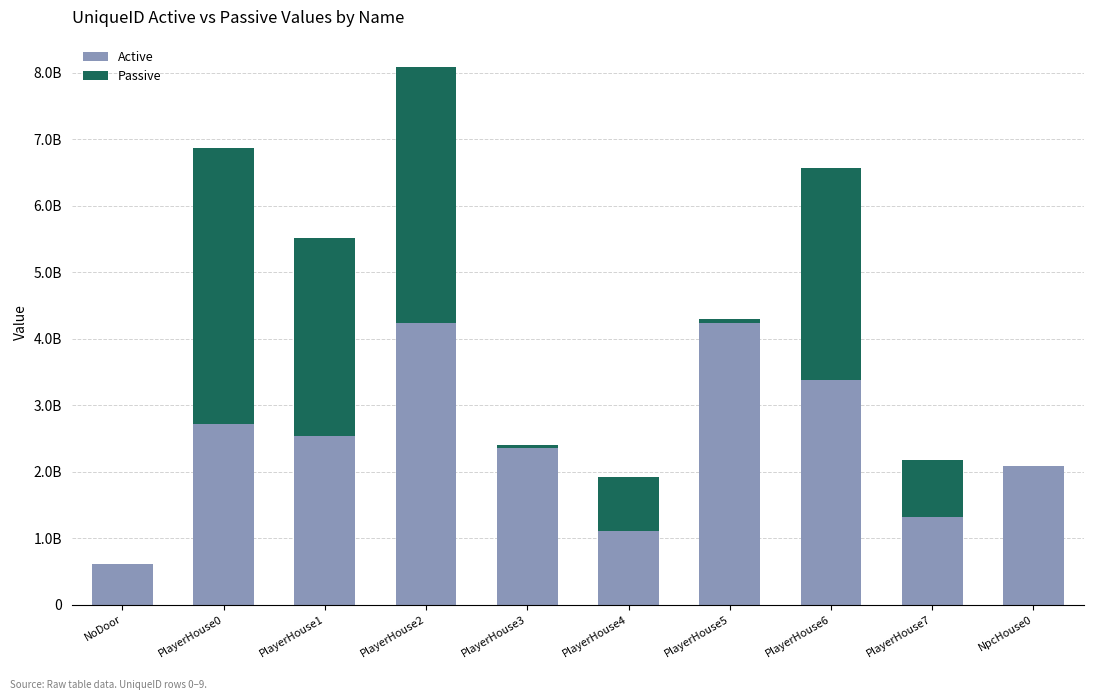

Where is Passive nearest to the value 2079676154?

PlayerHouse1